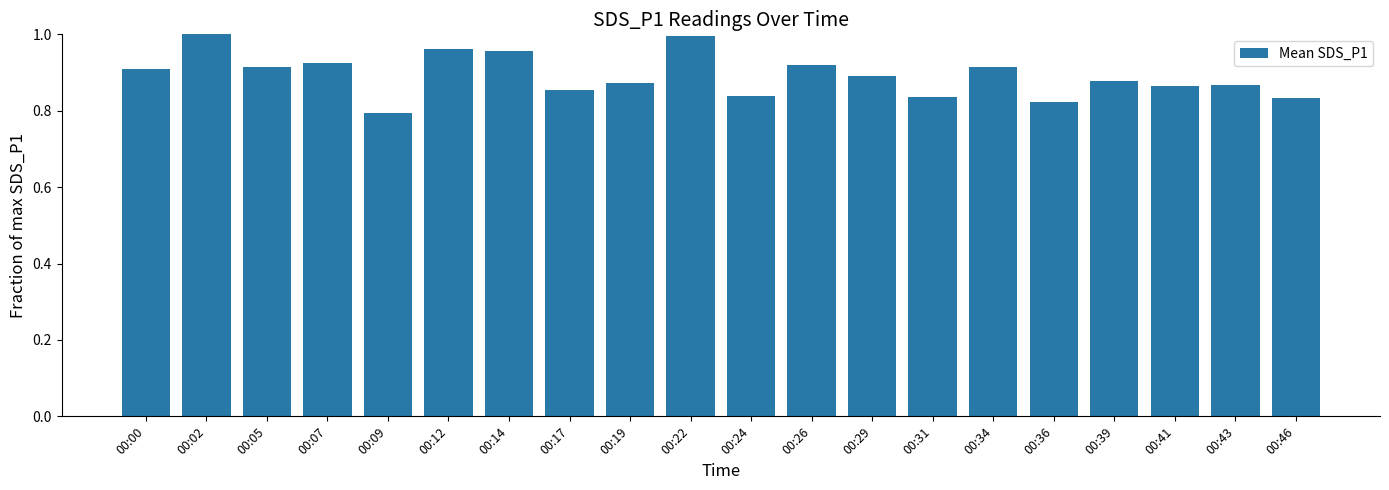

Count the number of data series in this chart.

1